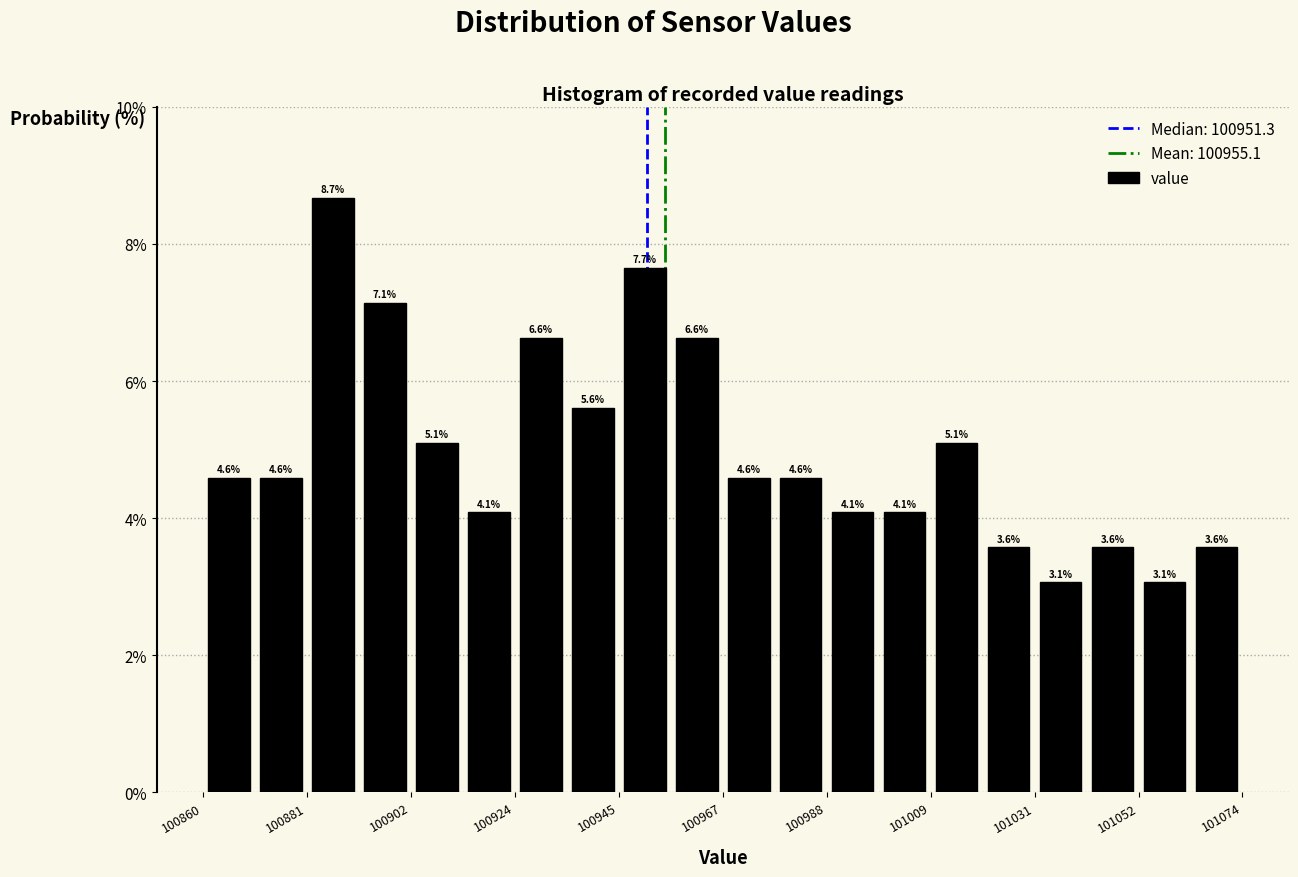

Read against the x-axis, roughly where is the centre of the tallest bar?

100885